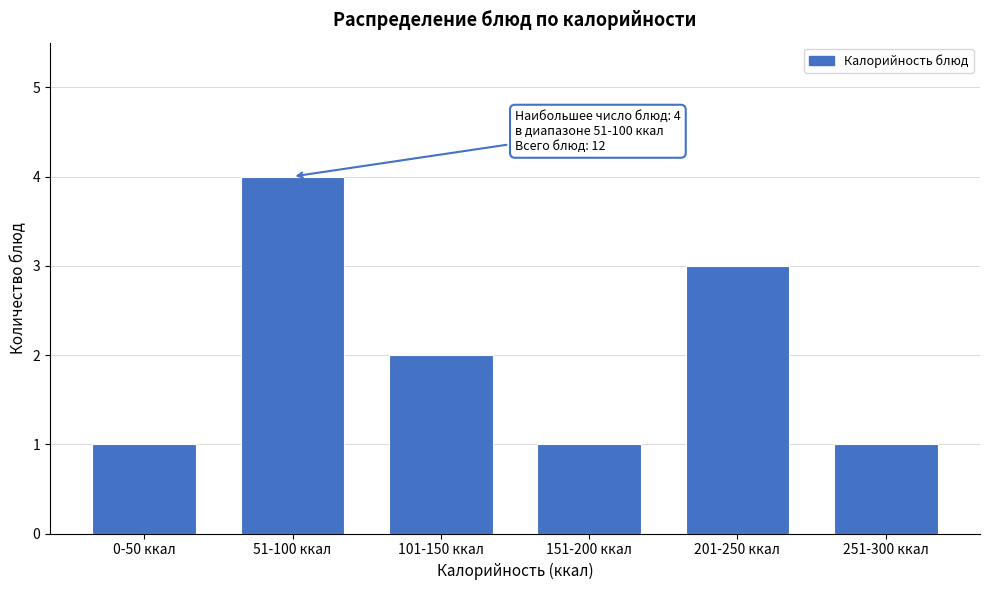

Reading left to right, what are all the values shown in this chart?

1	4	2	1	3	1